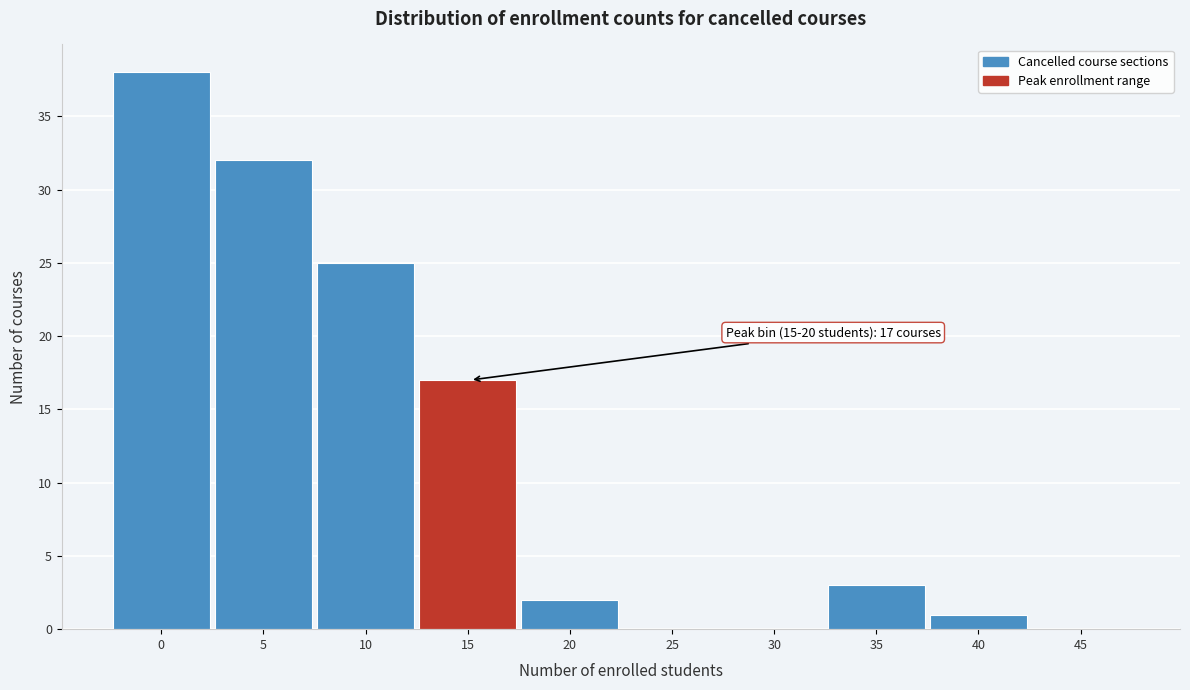

Reading left to right, transcribe all the data shown in this chart.

0=38	5=32	10=25	15=17	20=2	25=0	30=0	35=3	40=1	45=0